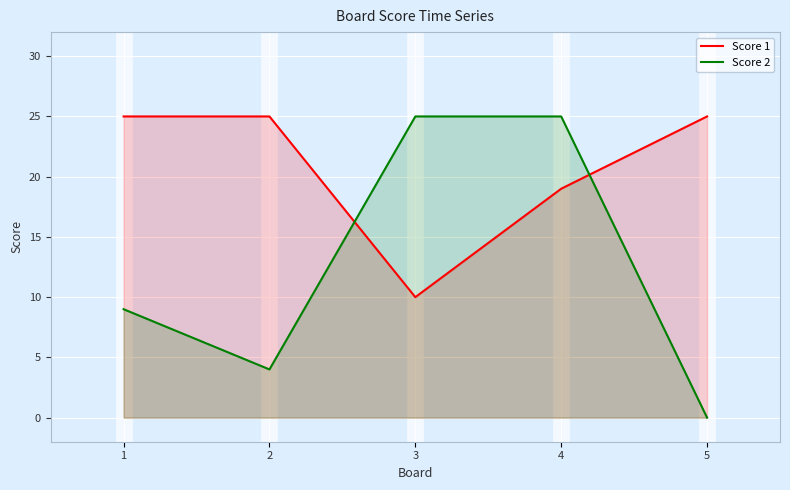

What is the maximum value shown in the chart?

25